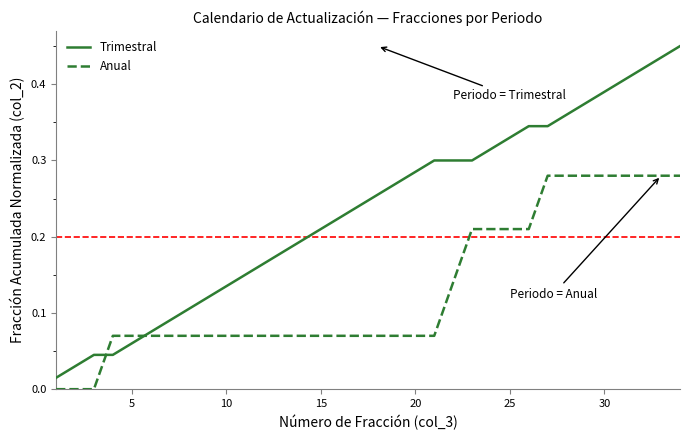

Rank the series by their average value, from highest to lowest.

Trimestral, Anual